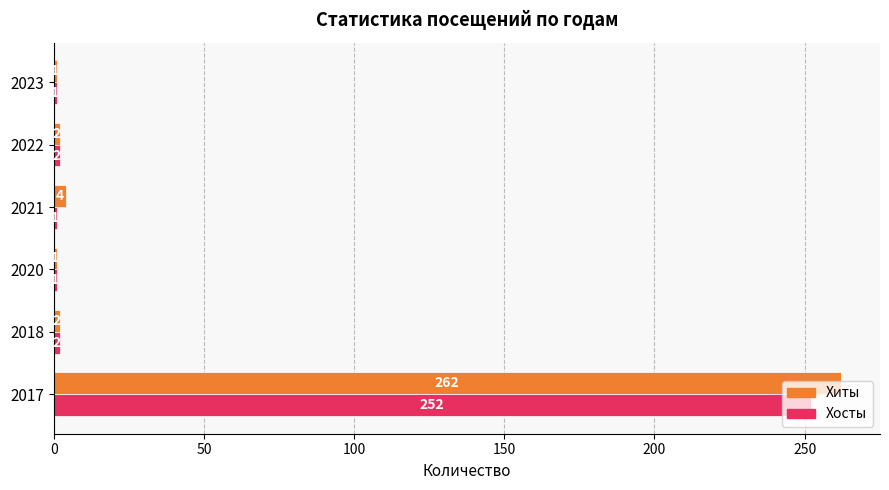

What is the maximum value for Хиты?

262